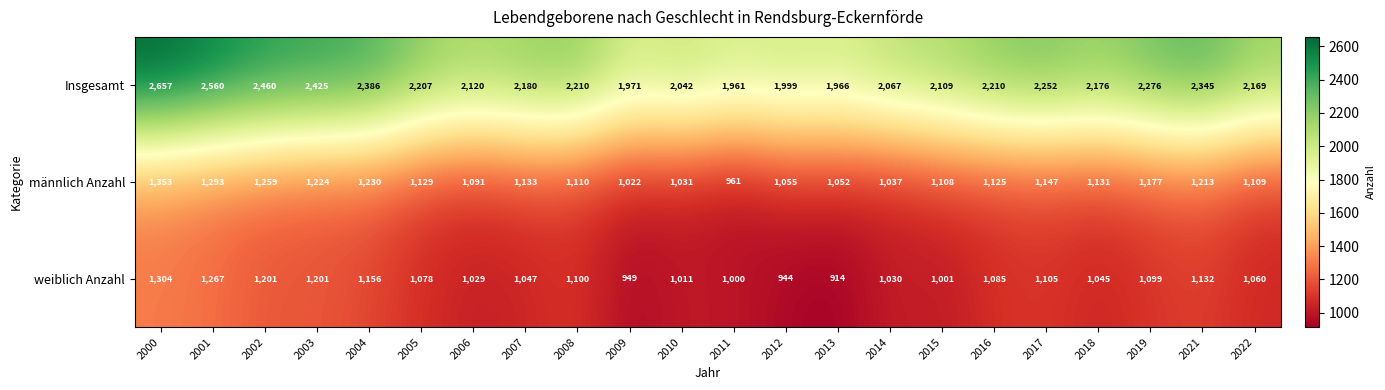

At which category is the sum across all series the highest?

2000